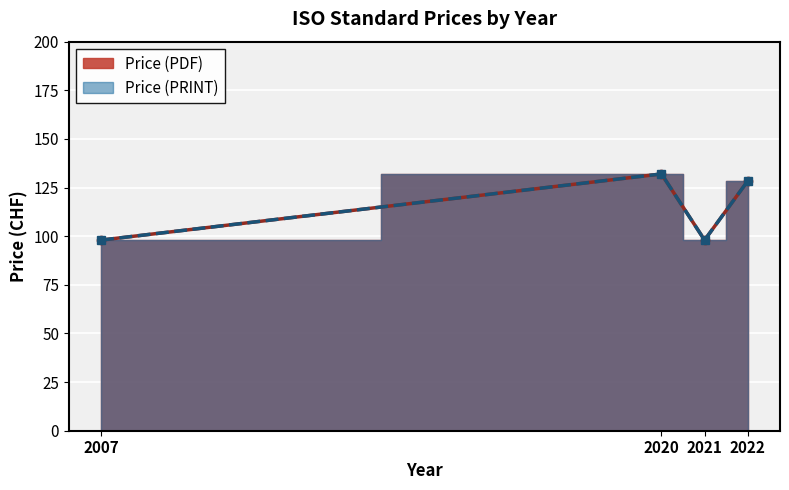

What are all the series names shown in the legend?

Price (PDF), Price (PRINT)